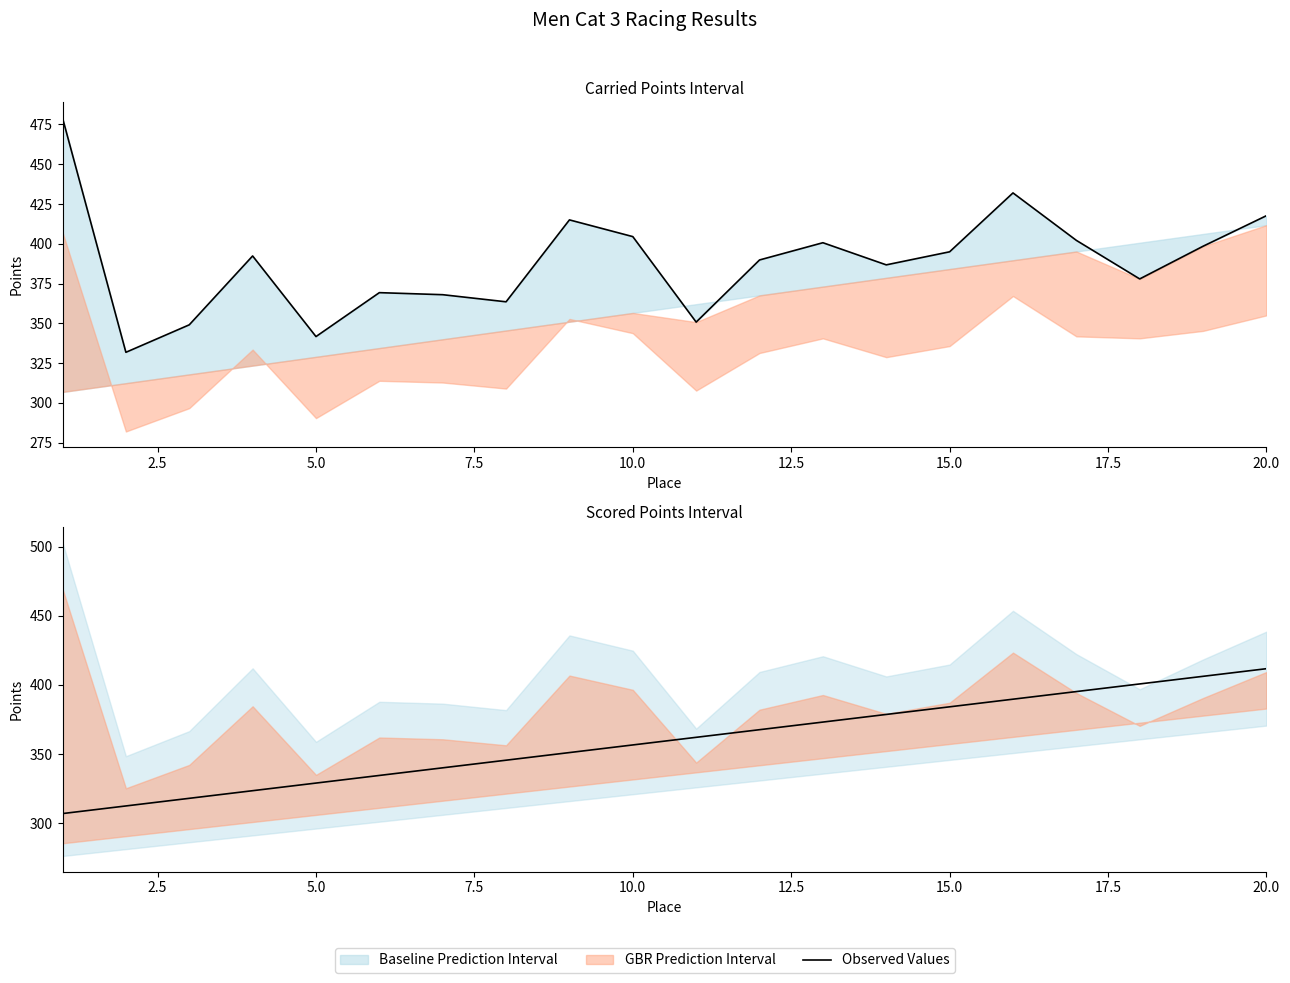

What is the sum of the values at 9 and 15.0?

696.5